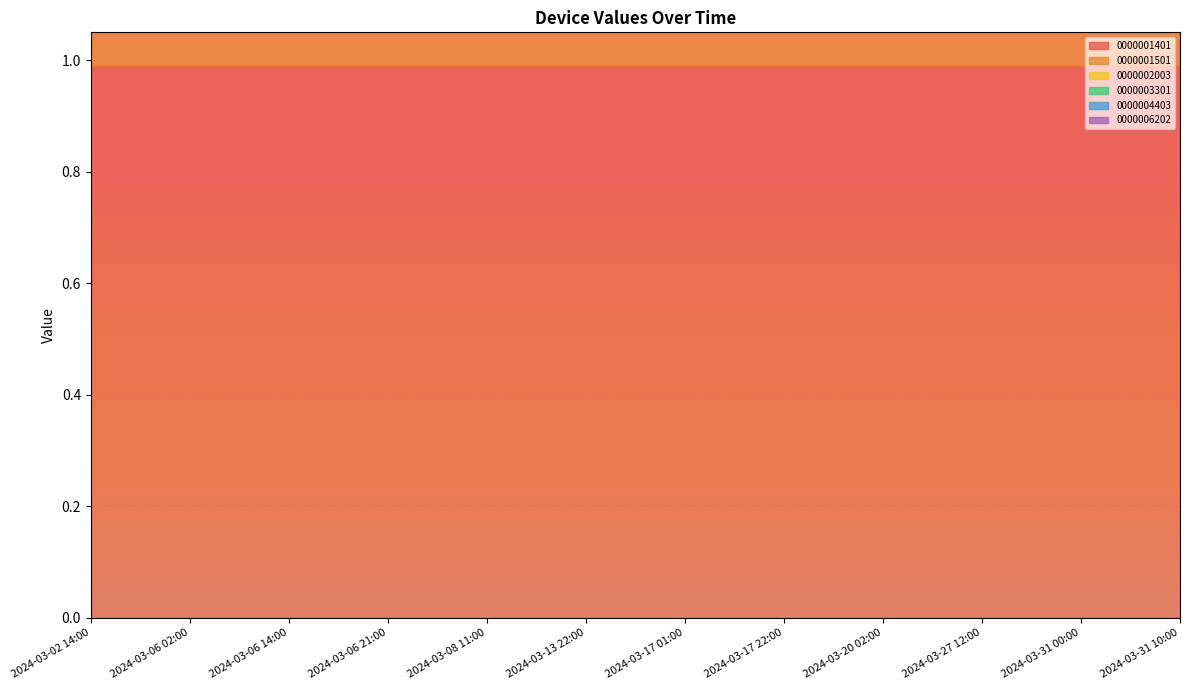

What is the label of the 1st point from the left?

2024-03-02 14:00